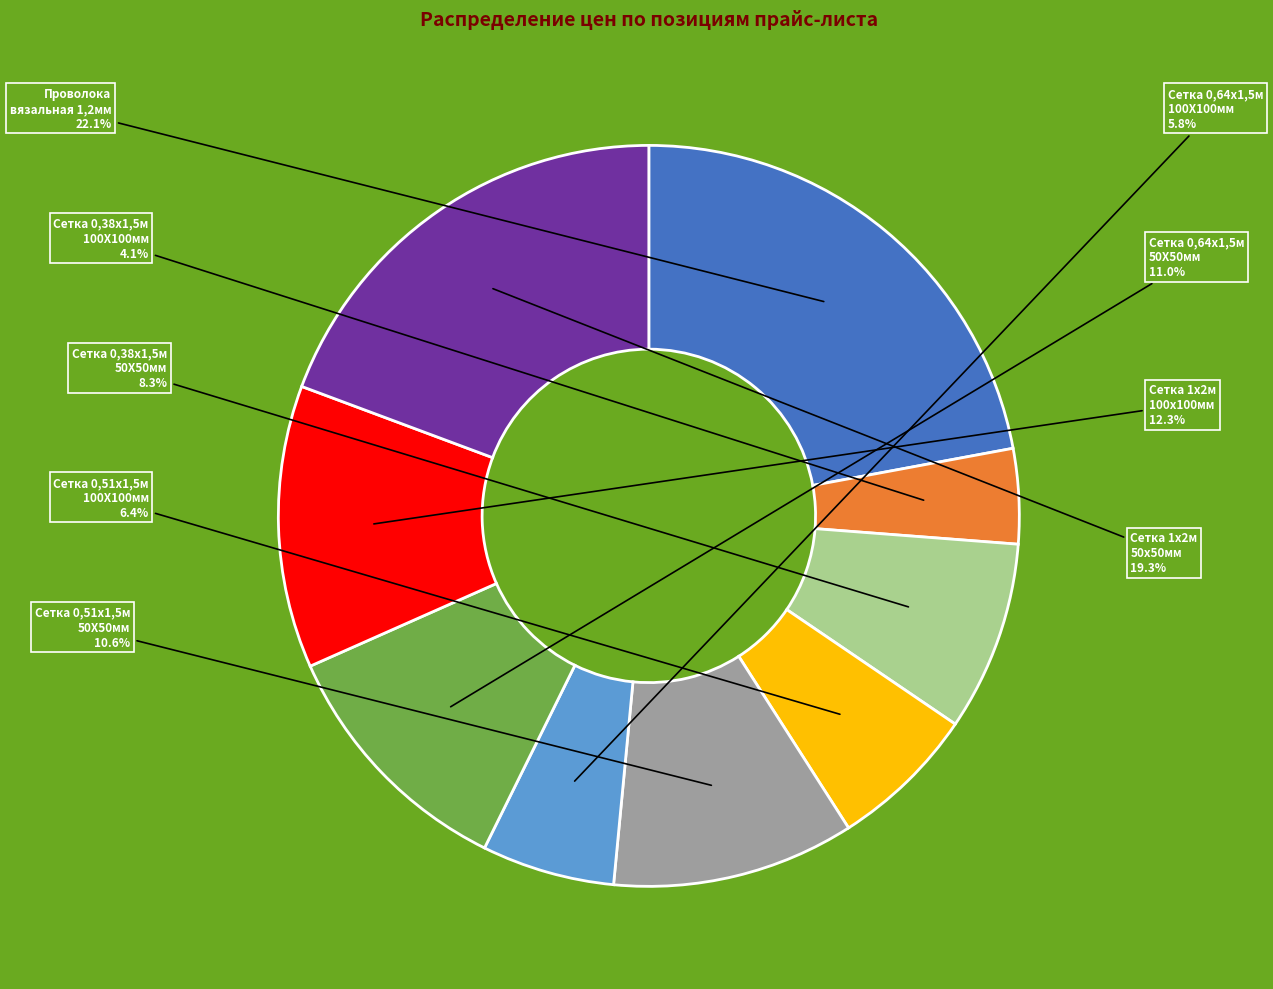

How many segments does this pie chart have?

9